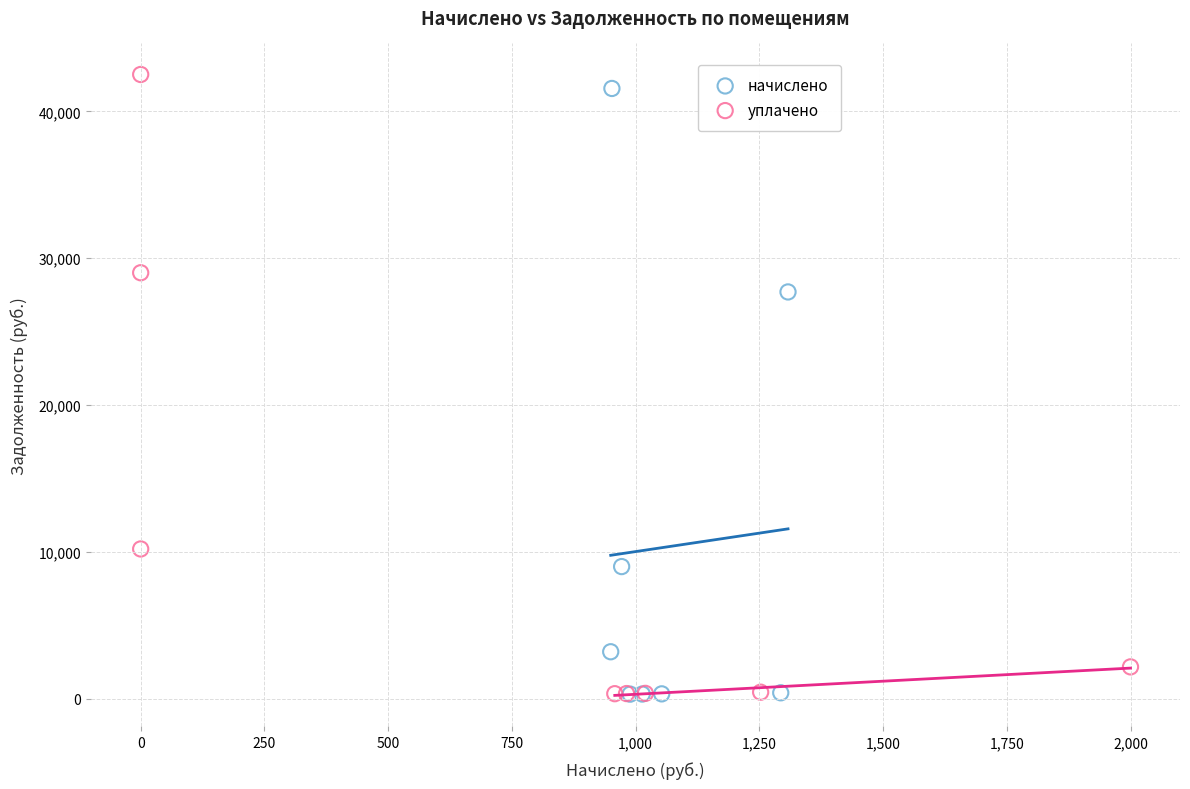

Which series has the largest Y range (max minus min)?

уплачено